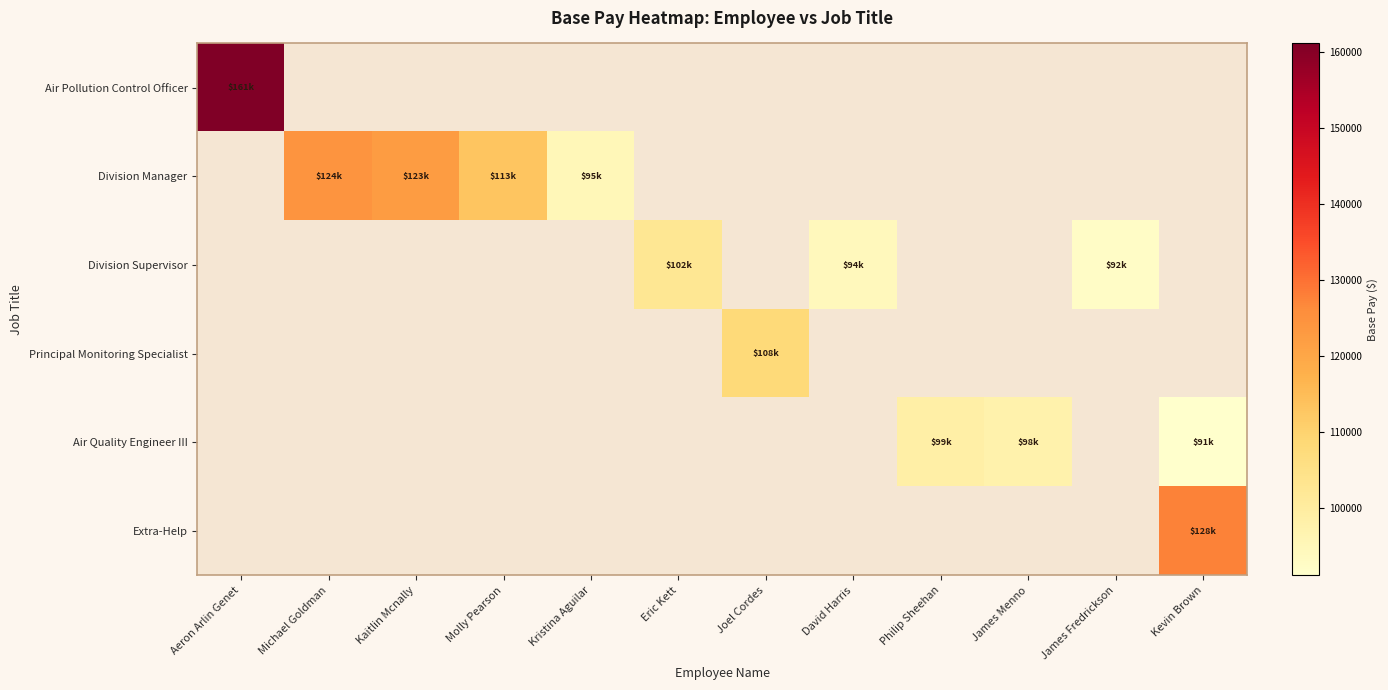

At which label does Principal Monitoring Specialist first exceed 107865?

Joel Cordes